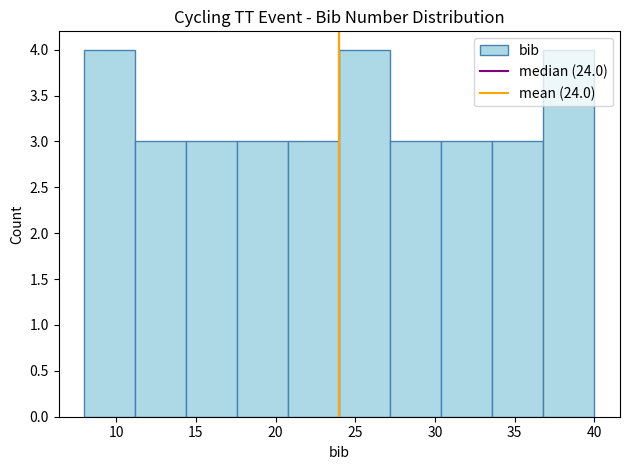

Reading left to right, transcribe this chart: for each bar, give the range it covers on the x-axis and its height. Neither the bar edges nor the heights are printed on the chart, so give them approximately, as read against the axes.

8.0 to 11.2: 4
11.2 to 14.4: 3
14.4 to 17.6: 3
17.6 to 20.8: 3
20.8 to 24.0: 3
24.0 to 27.2: 4
27.2 to 30.4: 3
30.4 to 33.6: 3
33.6 to 36.8: 3
36.8 to 40.0: 4